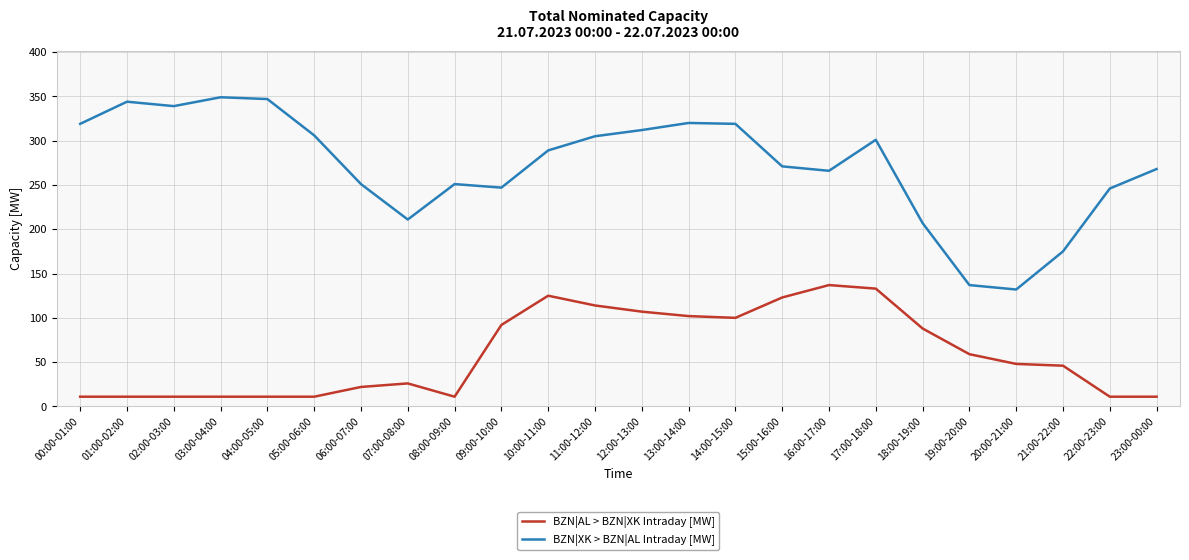

True or false: BZN|AL > BZN|XK Intraday [MW] and BZN|XK > BZN|AL Intraday [MW] cross at least once.

False